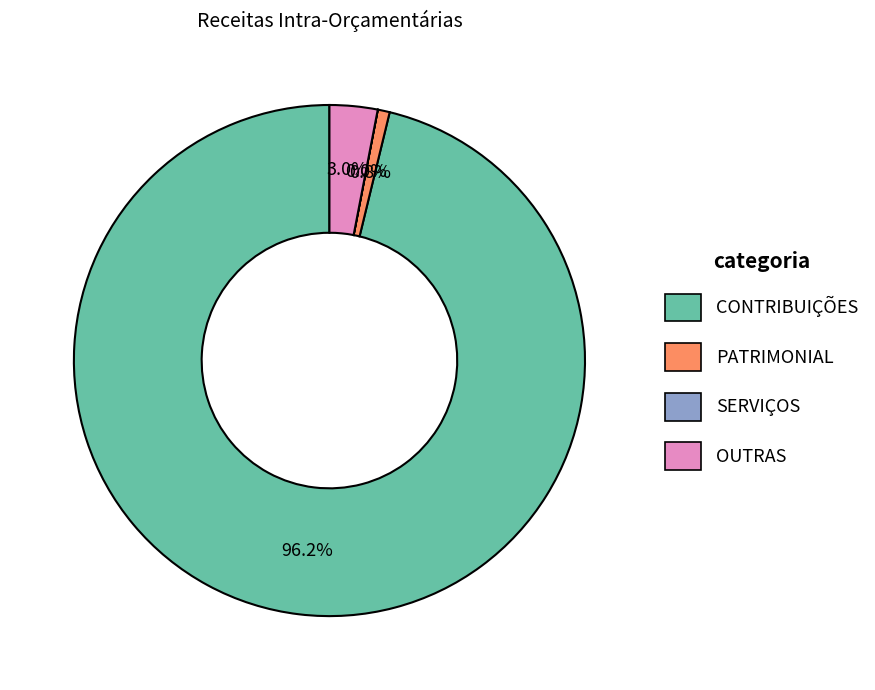

Is there any slice that represents more than half of the pie?

Yes